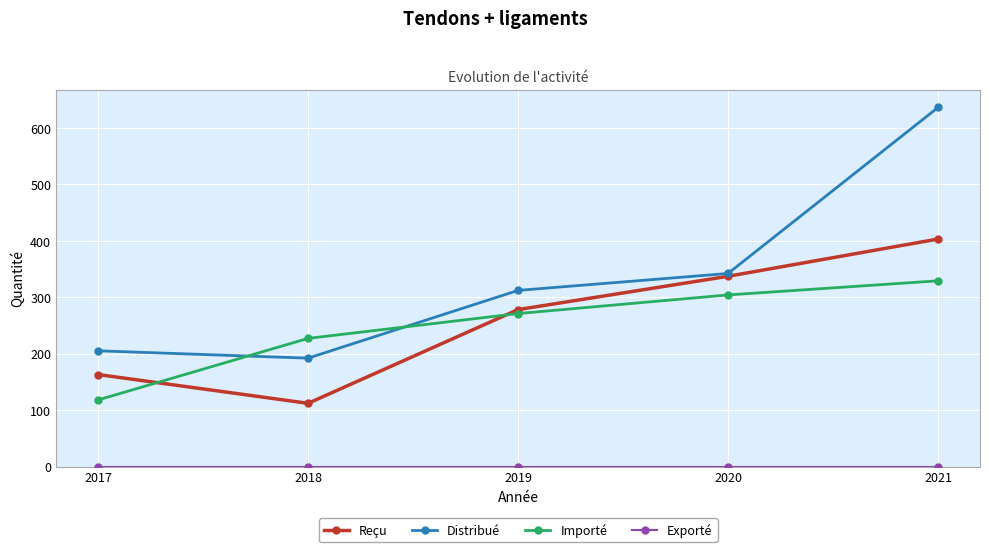

What is the spread (max minus min) of values at 2019?

312